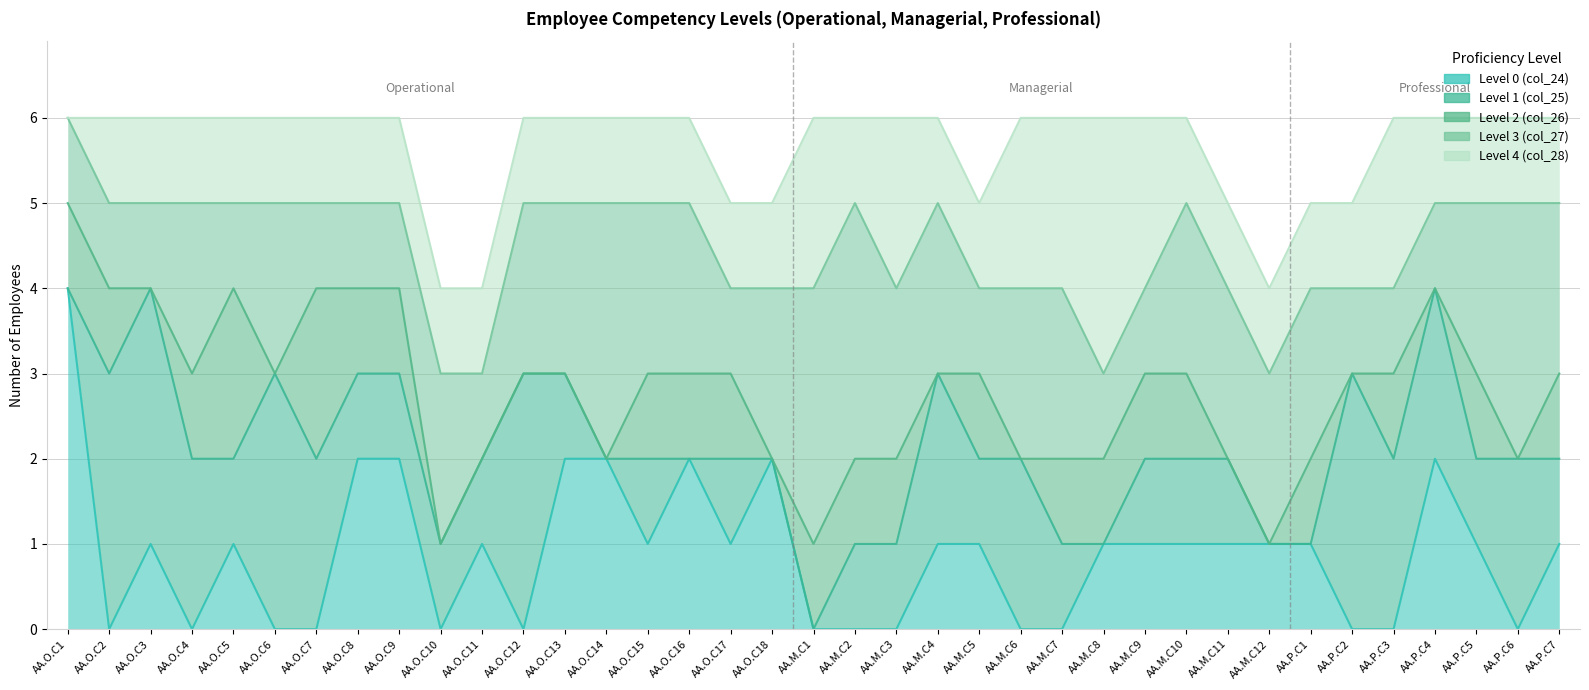

What is the value of the Level 2 (col_26) point at the 15th from the left?

1